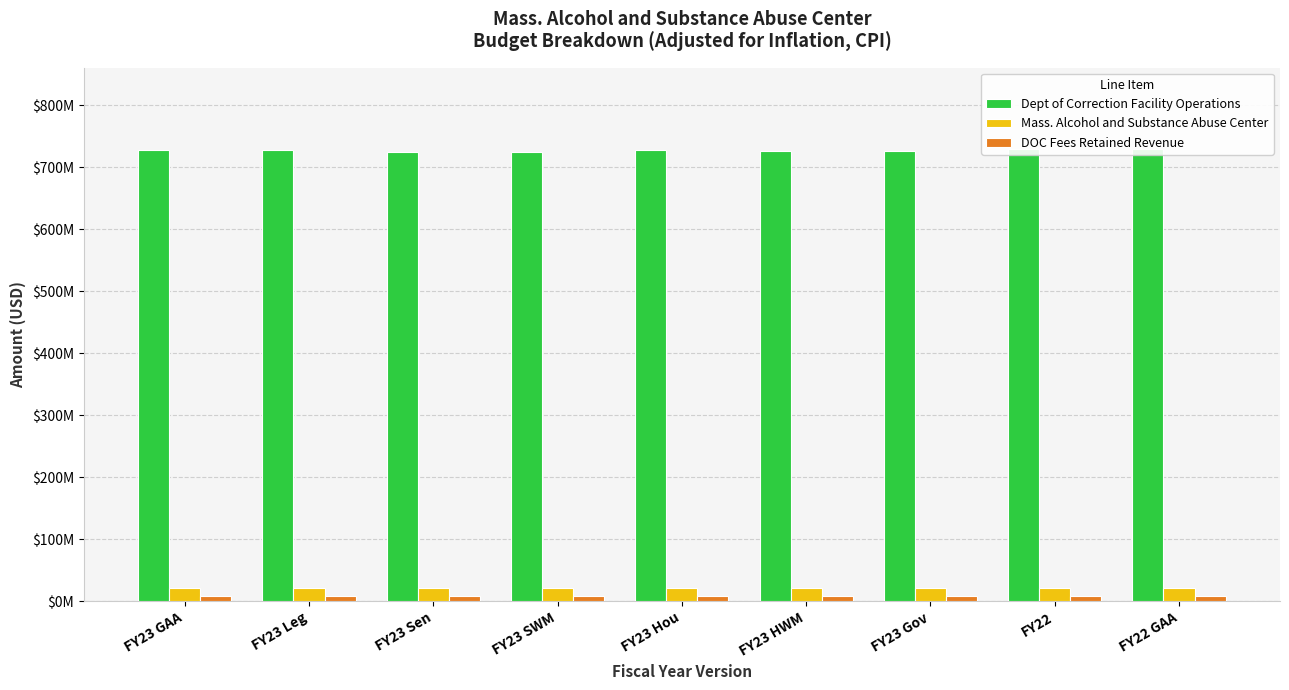

Which label corresponds to the largest value in the chart?

FY22